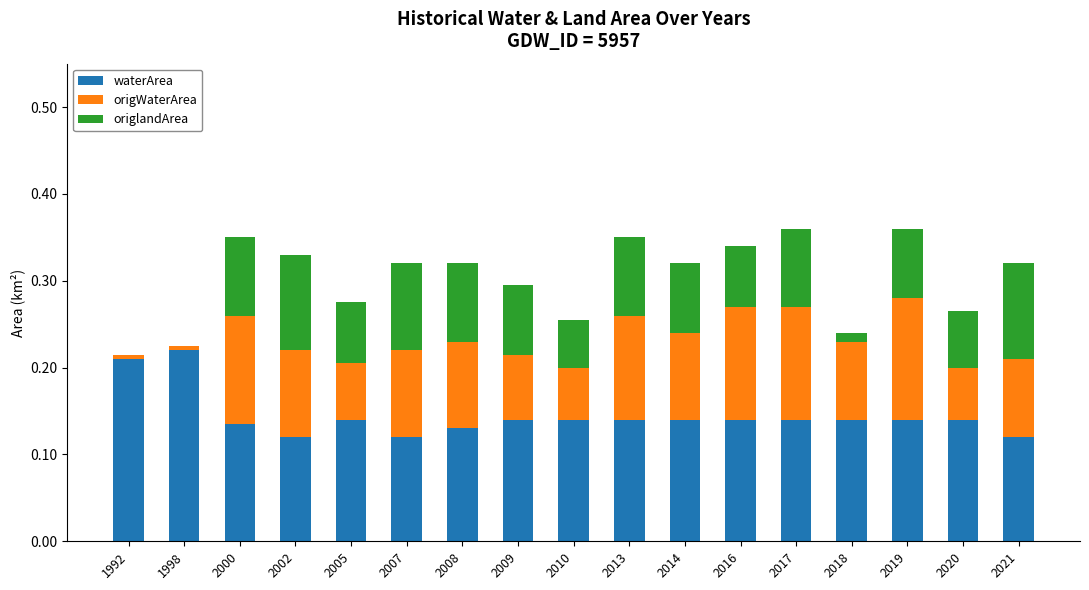

True or false: waterArea has a value of 0.0 at 2018.

False